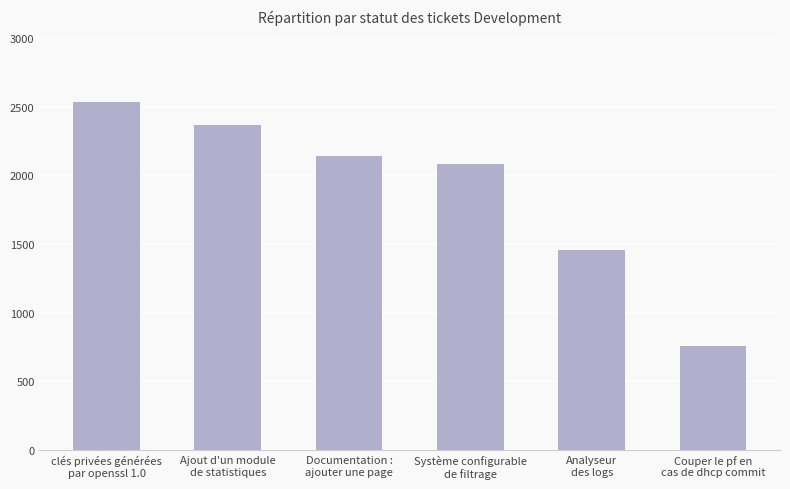

List the labels in order of value, smallest first.

Couper le pf en
cas de dhcp commit, Analyseur
des logs, Système configurable
de filtrage, Documentation :
ajouter une page, Ajout d'un module
de statistiques, clés privées générées
par openssl 1.0